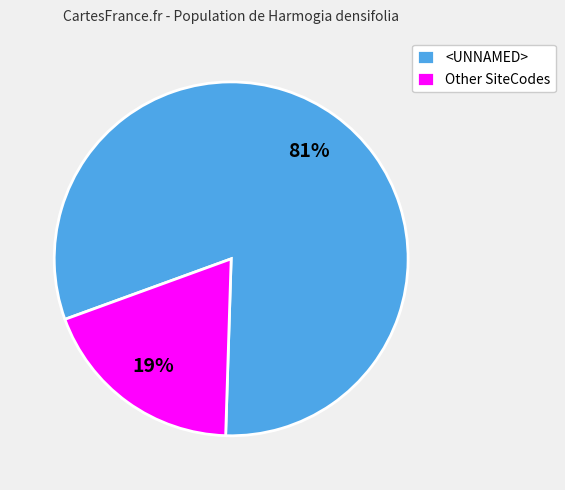

To the nearest percent, what is the average slice percentage?

50%